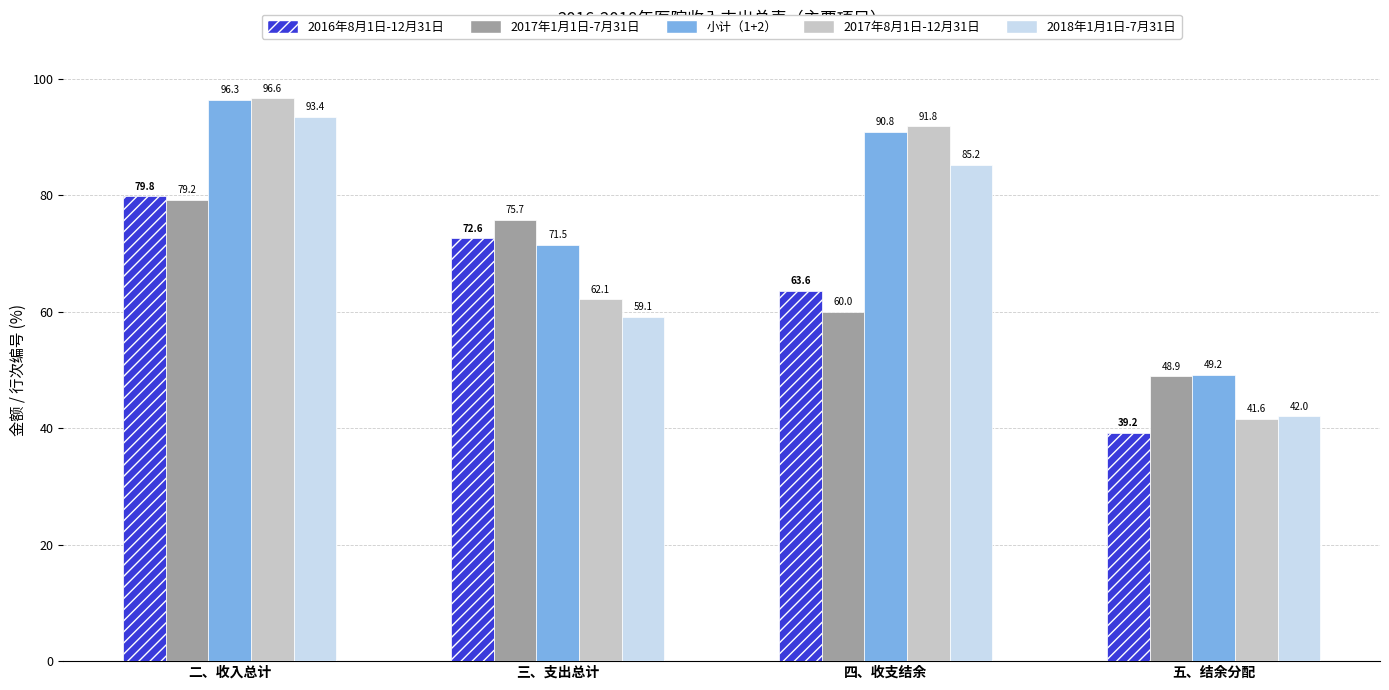

Where does the 2017年1月1日-7月31日 series first go above 75?

二、收入总计